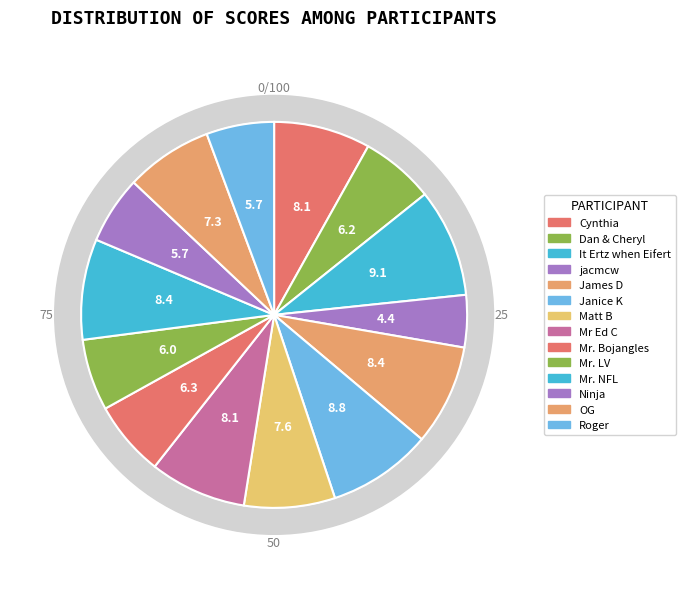

What is the smallest slice in the pie chart?

jacmcw